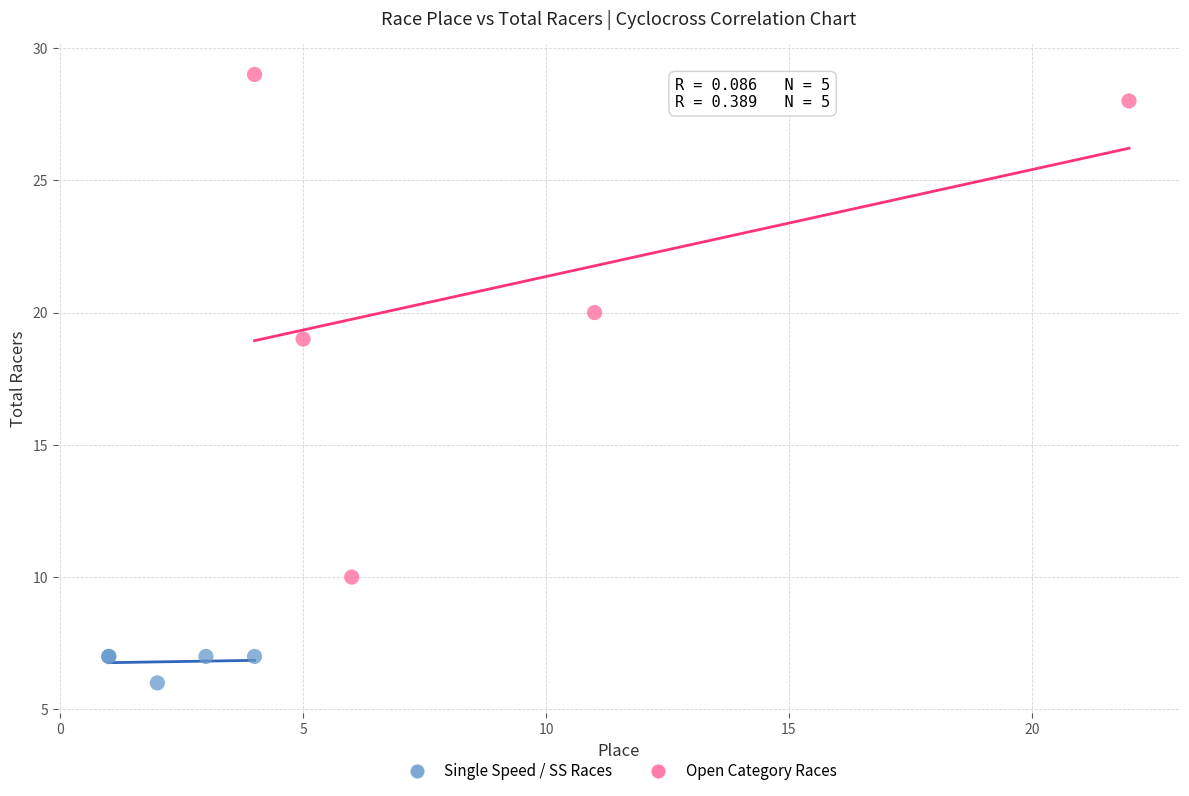

Which series reaches the maximum Y coordinate?

Open Category Races